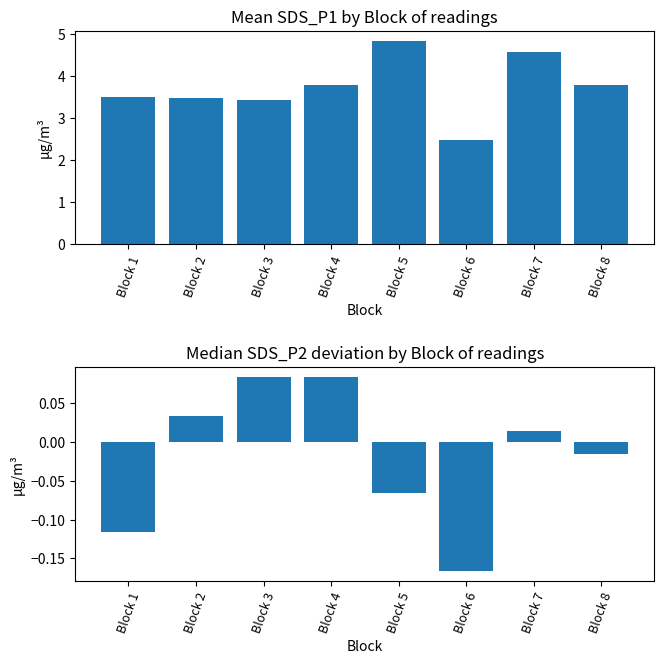

What is the difference between the maximum and second lowest values in the Mean SDS_P1 series?

1.4